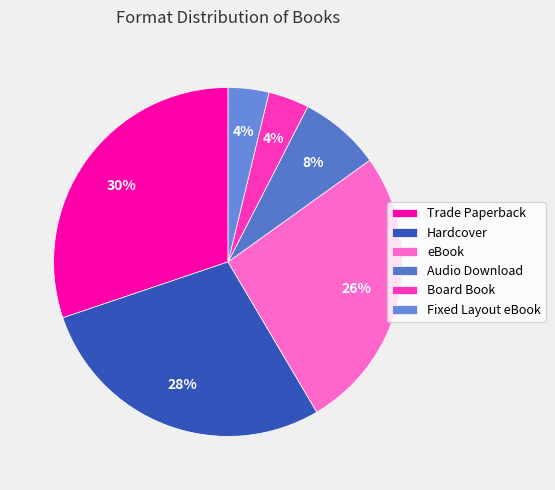

Does Hardcover represent more than half of the total?

No